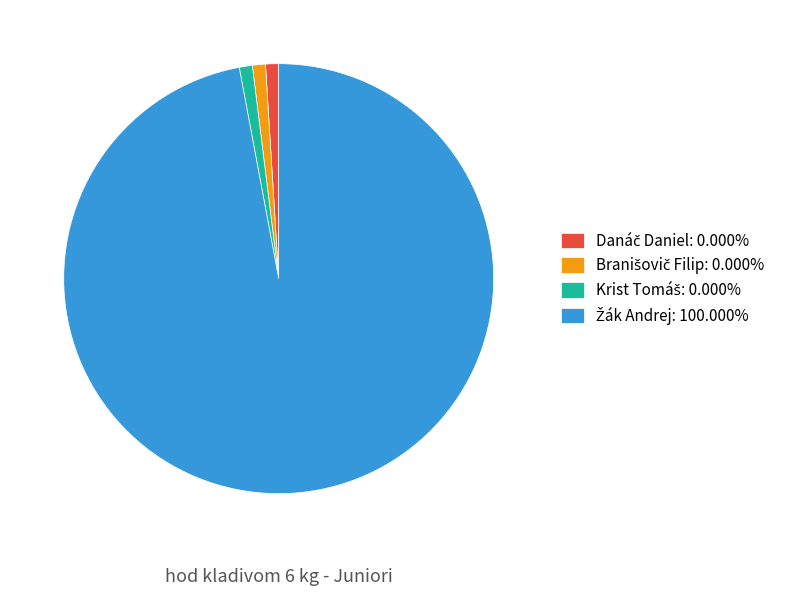

Is there any slice that represents more than half of the pie?

Yes